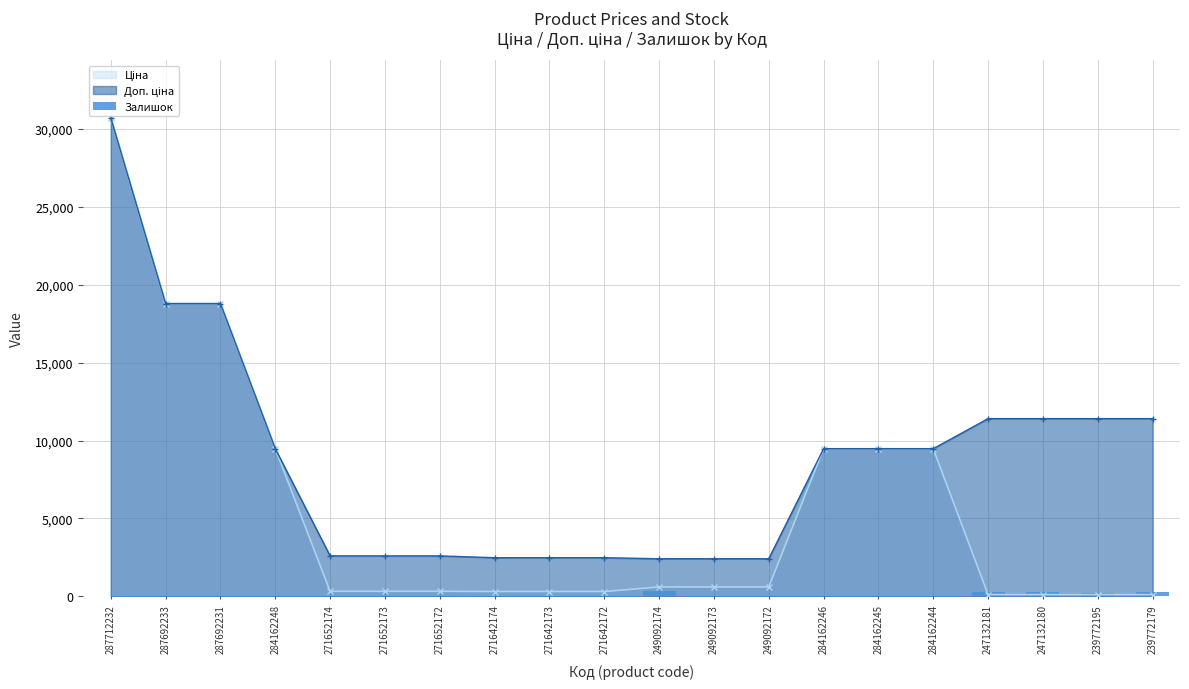

Reading right to left, extract all data points from this chart.

290	218	290	260	0	8	0	0	38	328	4	10	11	4	15	34	0	0	0	0